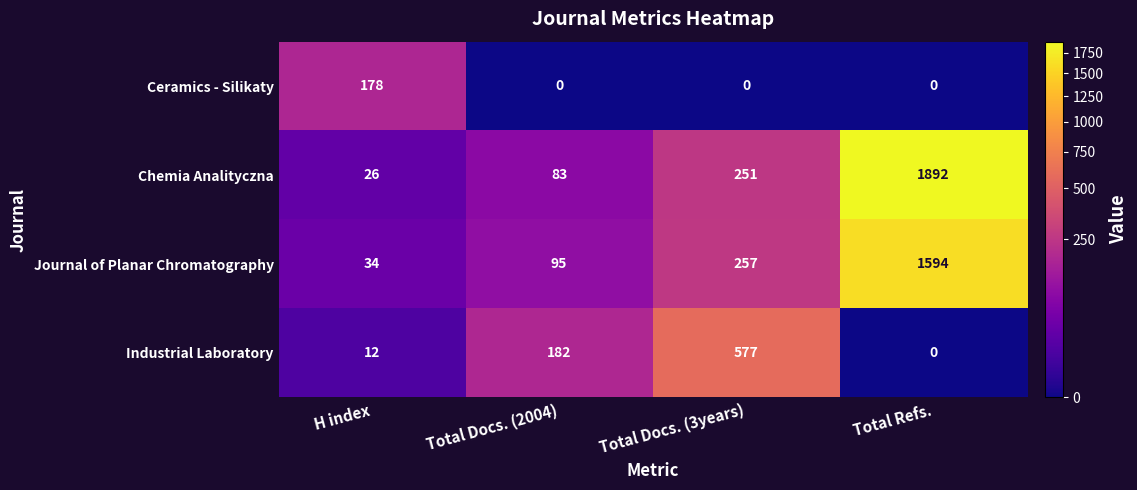

What is the minimum value for Journal of Planar Chromatography?

34